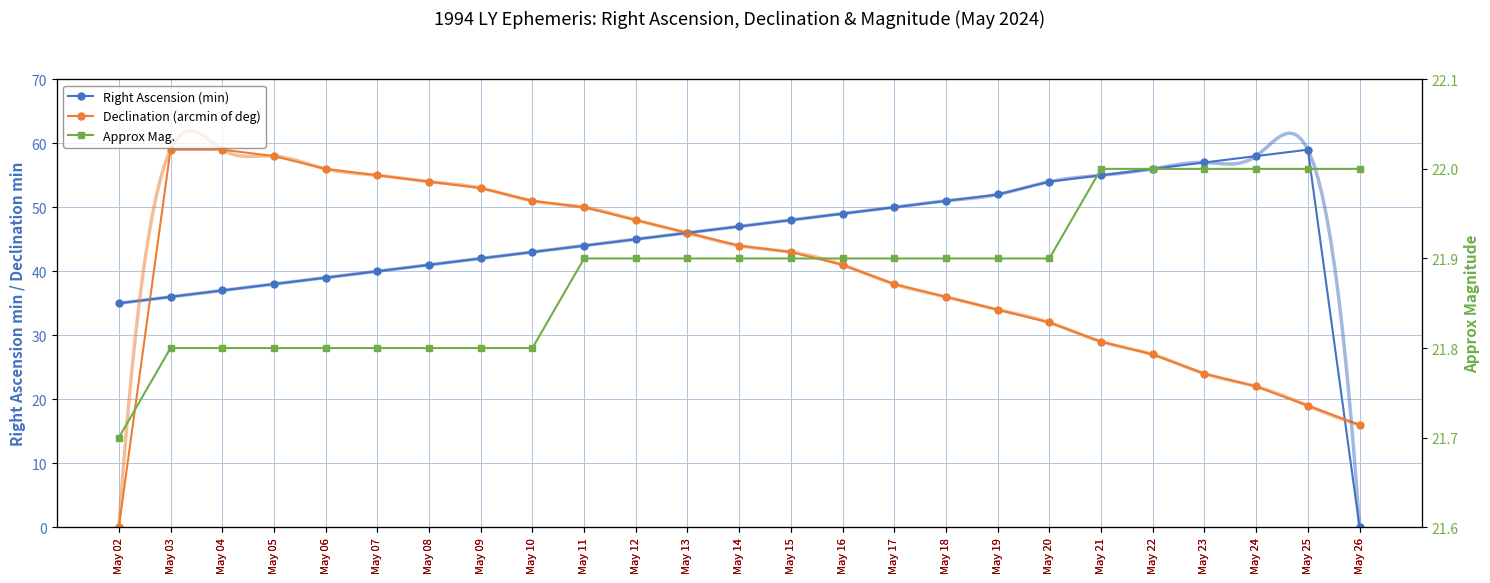

How many lines are shown in the chart?

3